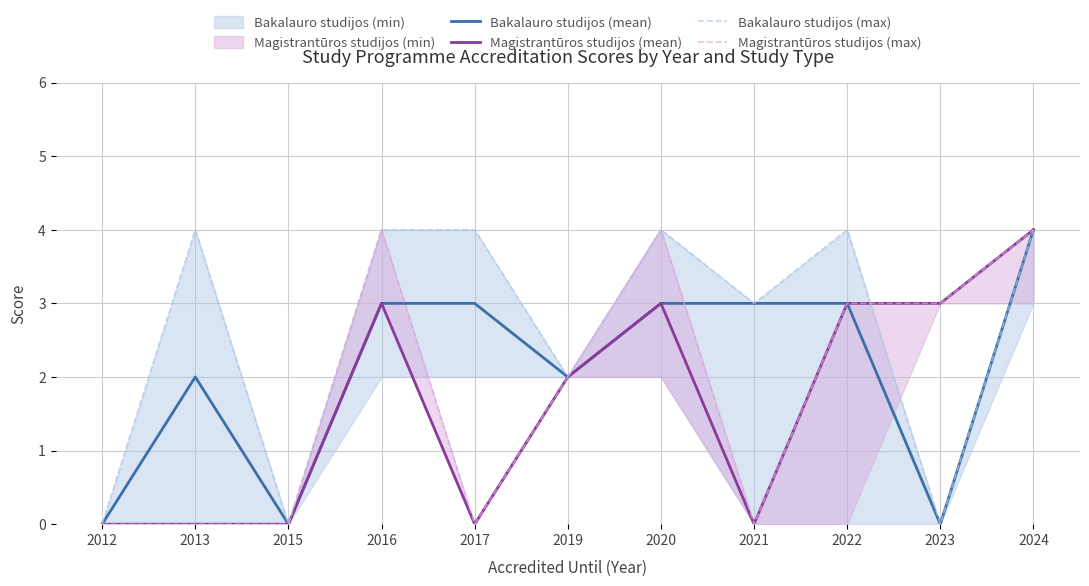

Which series has the largest range (max minus min)?

Bakalauro studijos (mean)